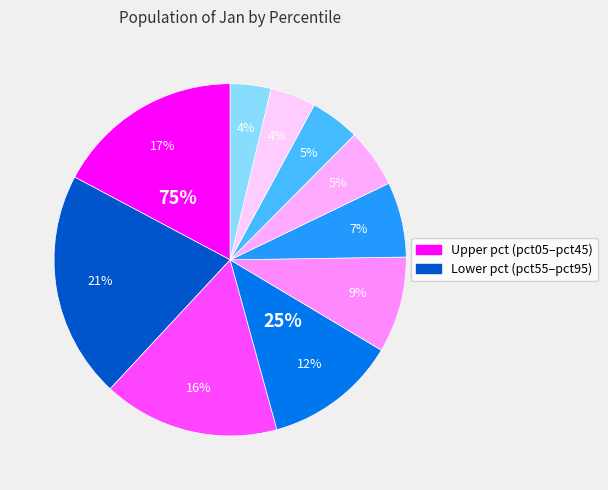

The pct95 slice represents 19% of the pie. True or false?

False